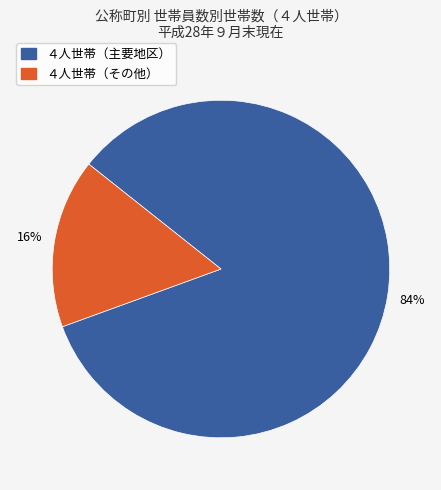

Does any single category account for the majority?

Yes